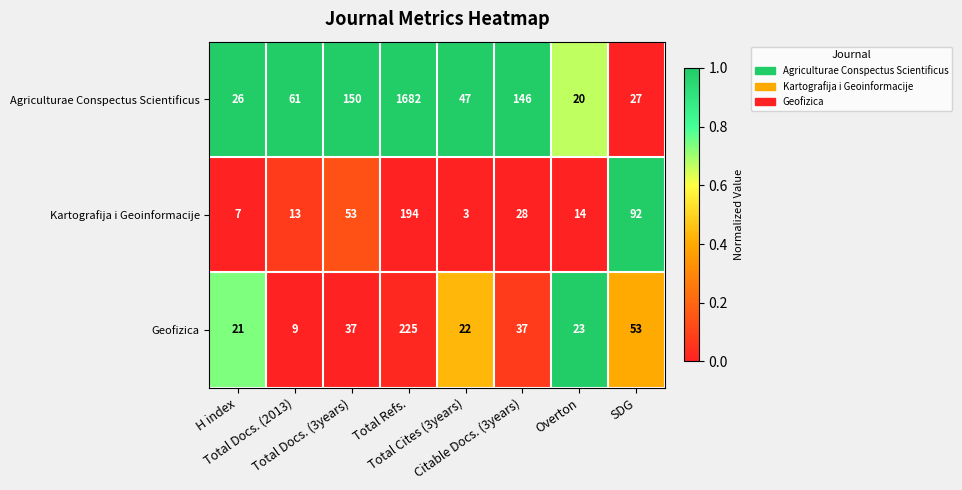

What is the difference between the maximum and minimum values in the Geofizica series?

216